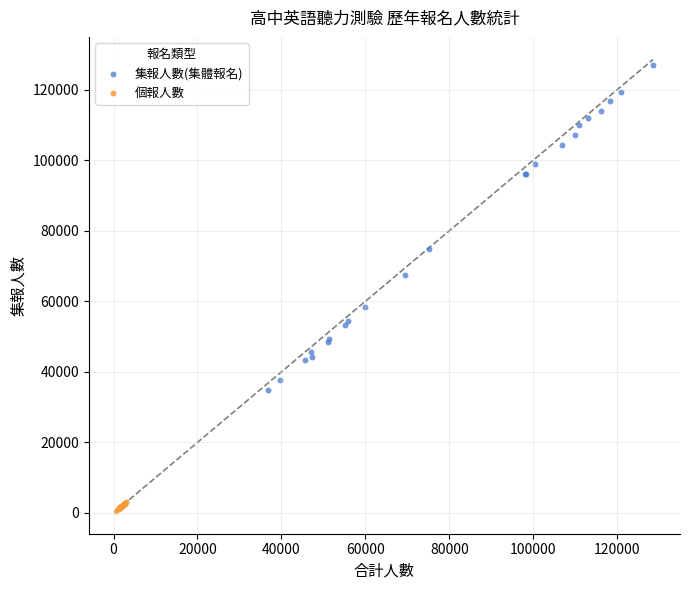

Which series has the largest Y range (max minus min)?

集報人數(集體報名)